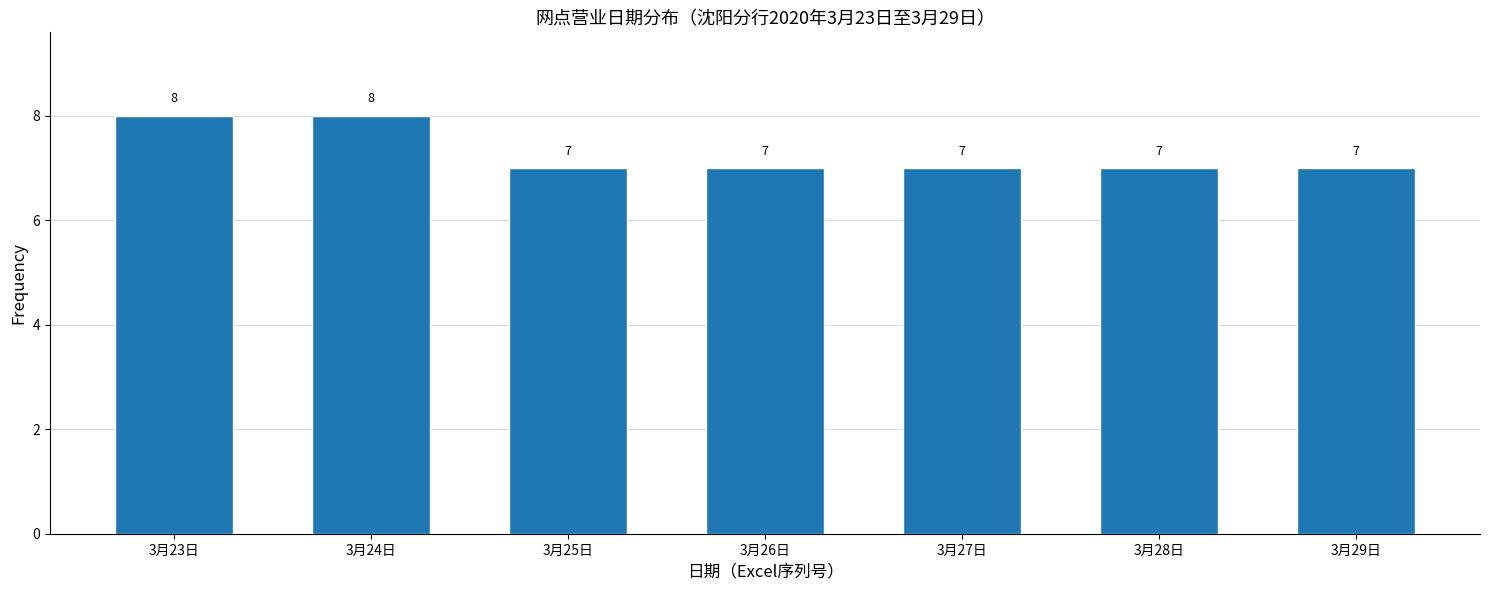

Reading left to right, transcribe all the data shown in this chart.

8	8	7	7	7	7	7